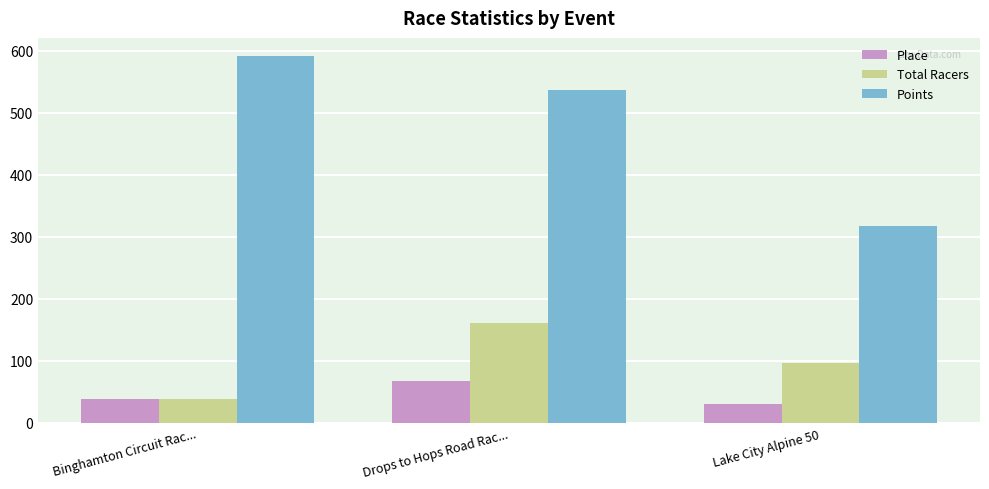

What is the highest value of the Place series?

68.0